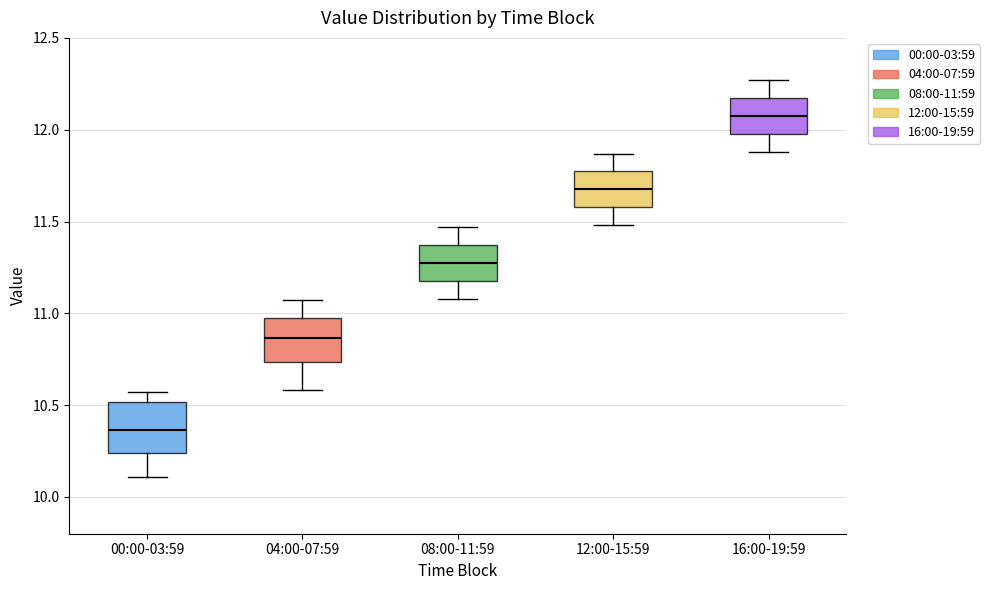

Reading left to right, read every box against the y-axis: the position of its median line, the range the box covers, and the ends of its whiskers. The values are not printed on the chart, so give them approximately, as read against the axis.

00:00-03:59: median 10.35, box 10.25 to 10.50, whiskers 10.10 to 10.55
04:00-07:59: median 10.85, box 10.75 to 10.95, whiskers 10.60 to 11.05
08:00-11:59: median 11.30, box 11.20 to 11.35, whiskers 11.10 to 11.45
12:00-15:59: median 11.70, box 11.60 to 11.75, whiskers 11.50 to 11.85
16:00-19:59: median 12.10, box 12.00 to 12.15, whiskers 11.90 to 12.25